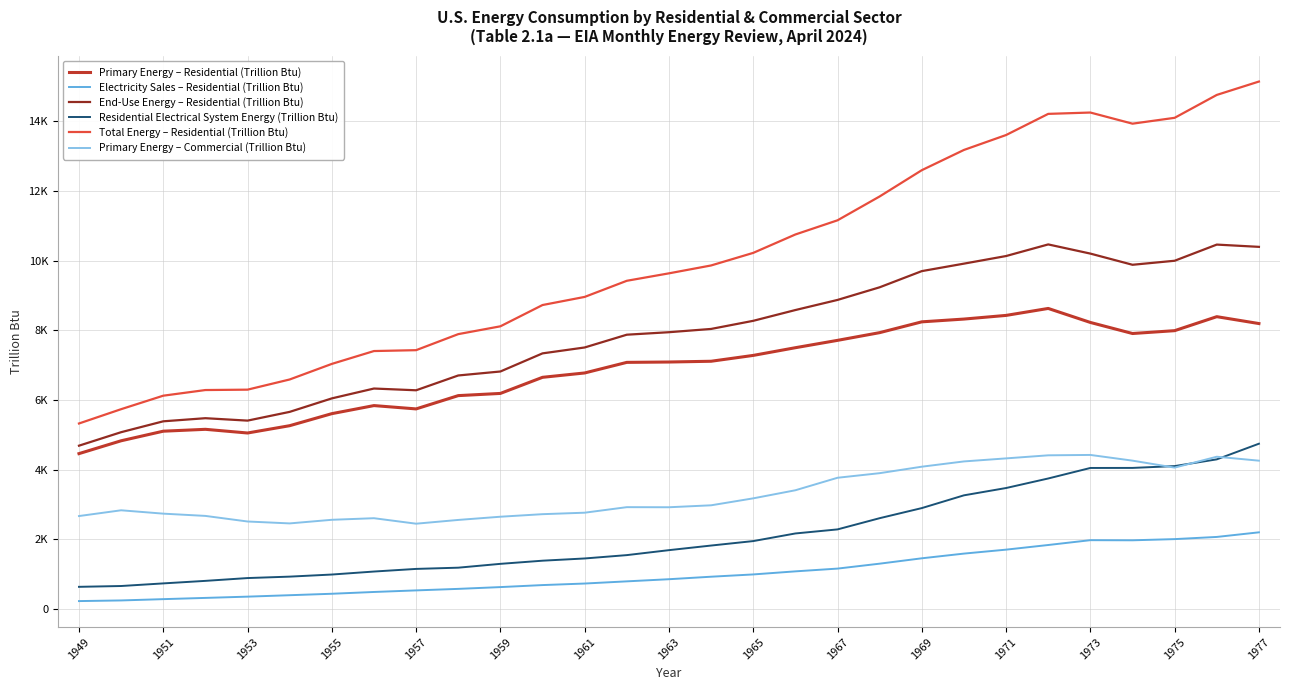

What is the greatest value displayed?

15141.3